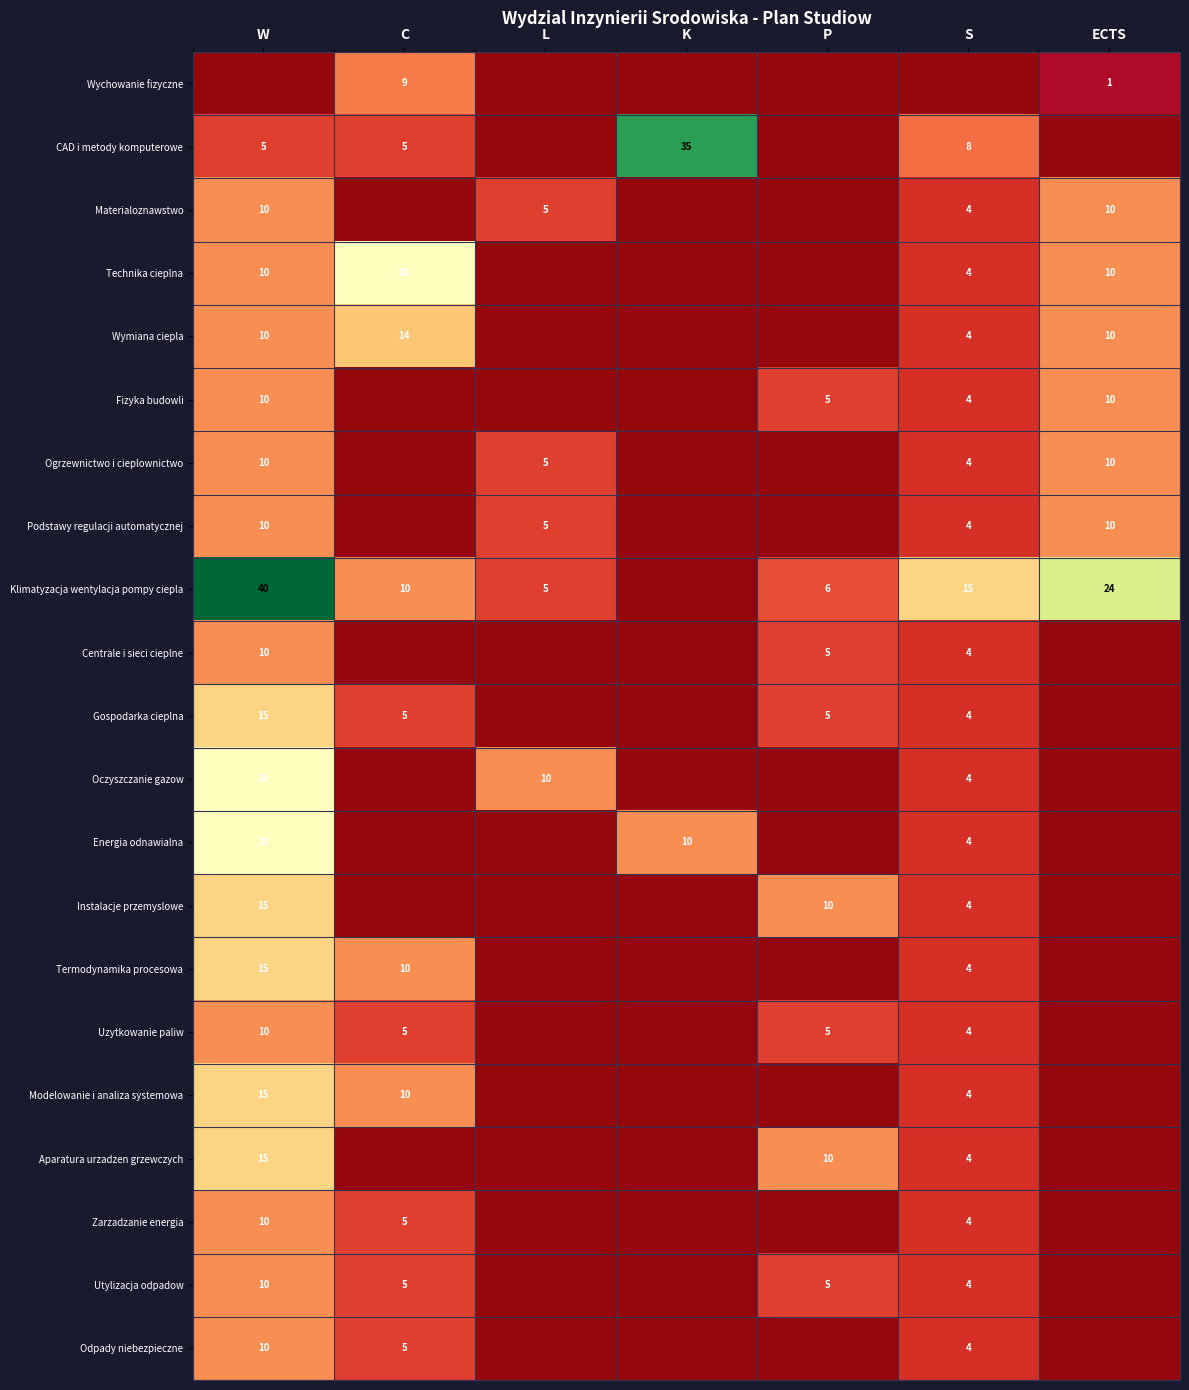

Which series has the widest spread of values?

Klimatyzacja wentylacja pompy ciepla